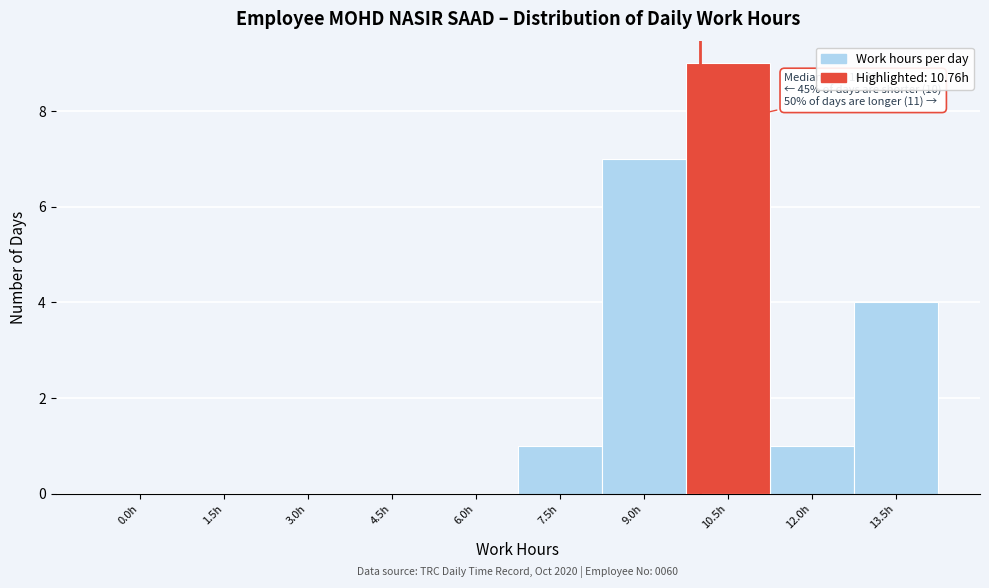

Reading right to left, list all the values displayed in this chart.

13.5h=4	12.0h=1	10.5h=9	9.0h=7	7.5h=1	6.0h=0	4.5h=0	3.0h=0	1.5h=0	0.0h=0